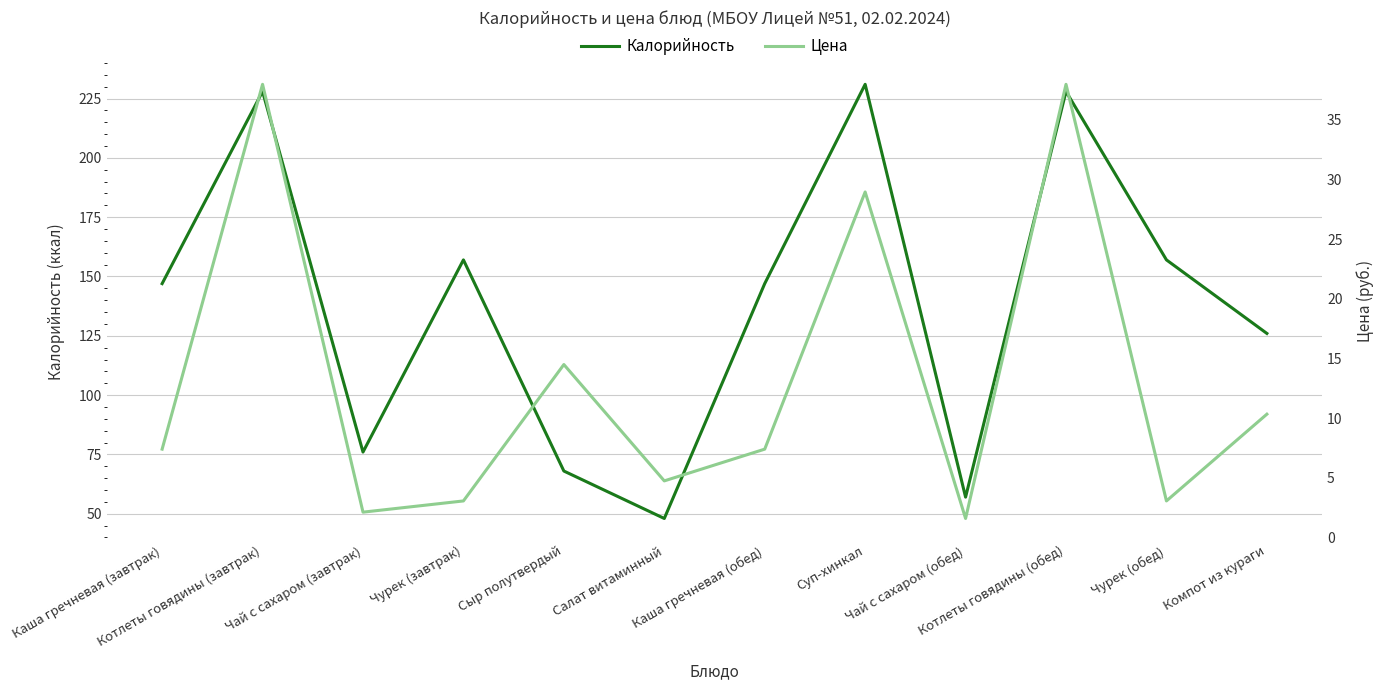

True or false: Цена has more than 1 points higher than both neighbors.

True